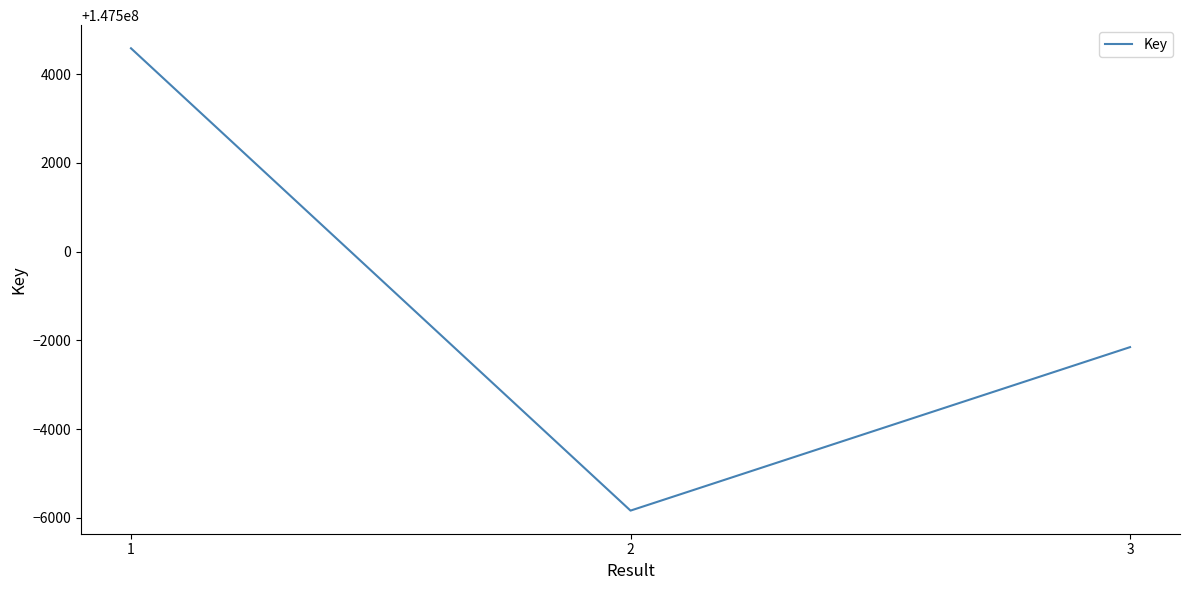

Is this an area chart (filled region under the line)?

No